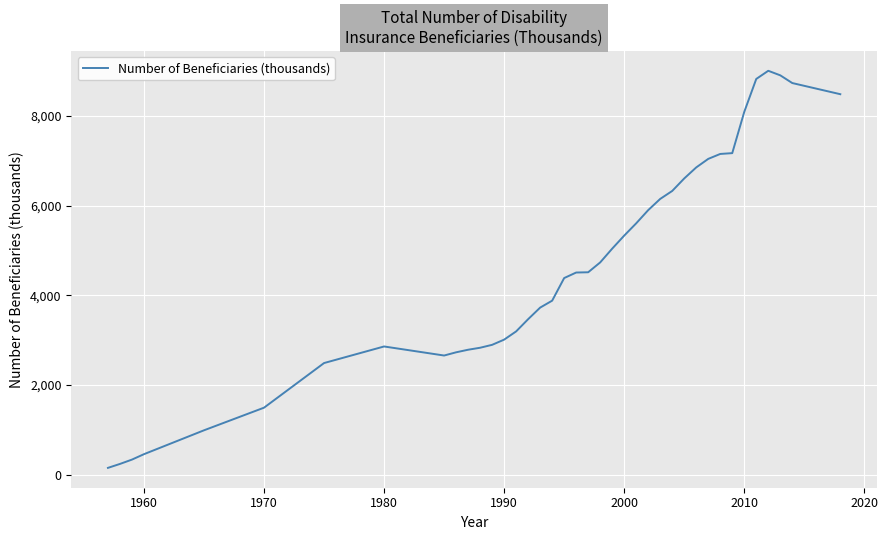

What is the greatest value displayed?

9010.0